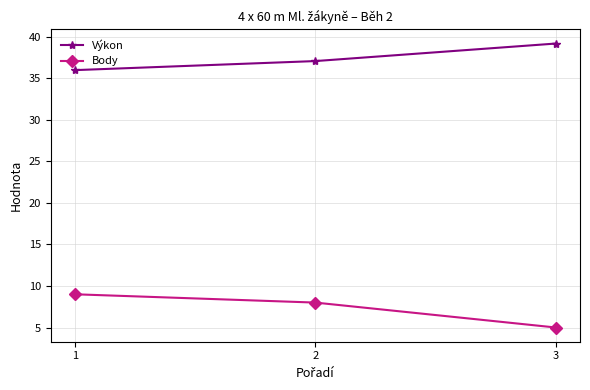

What is the difference between the maximum and minimum values in the Výkon series?

3.2